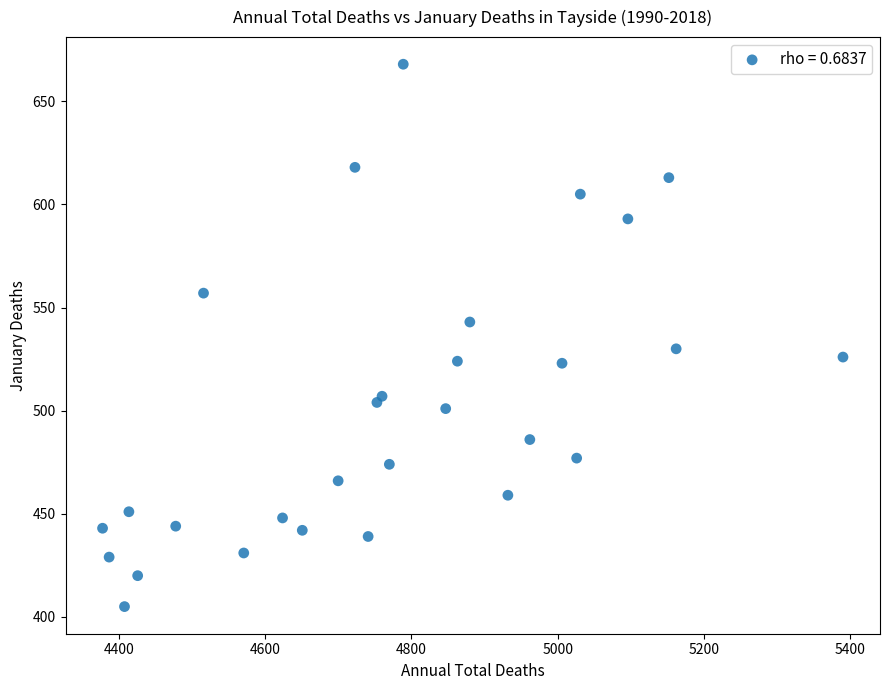

What is the range of Y values (max minus min)?

263